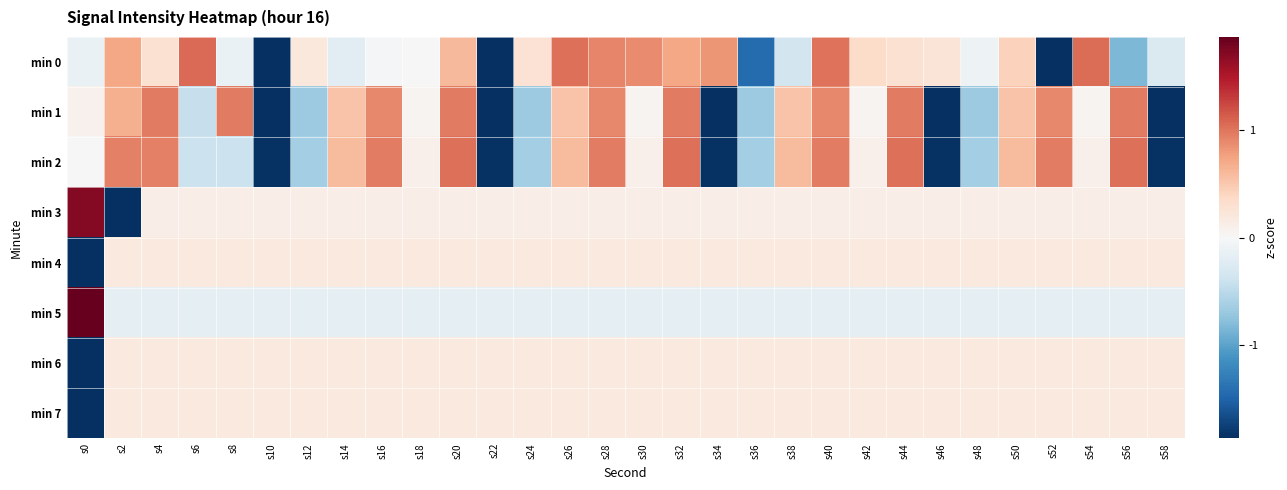

At which category is the sum across all series the highest?

s40